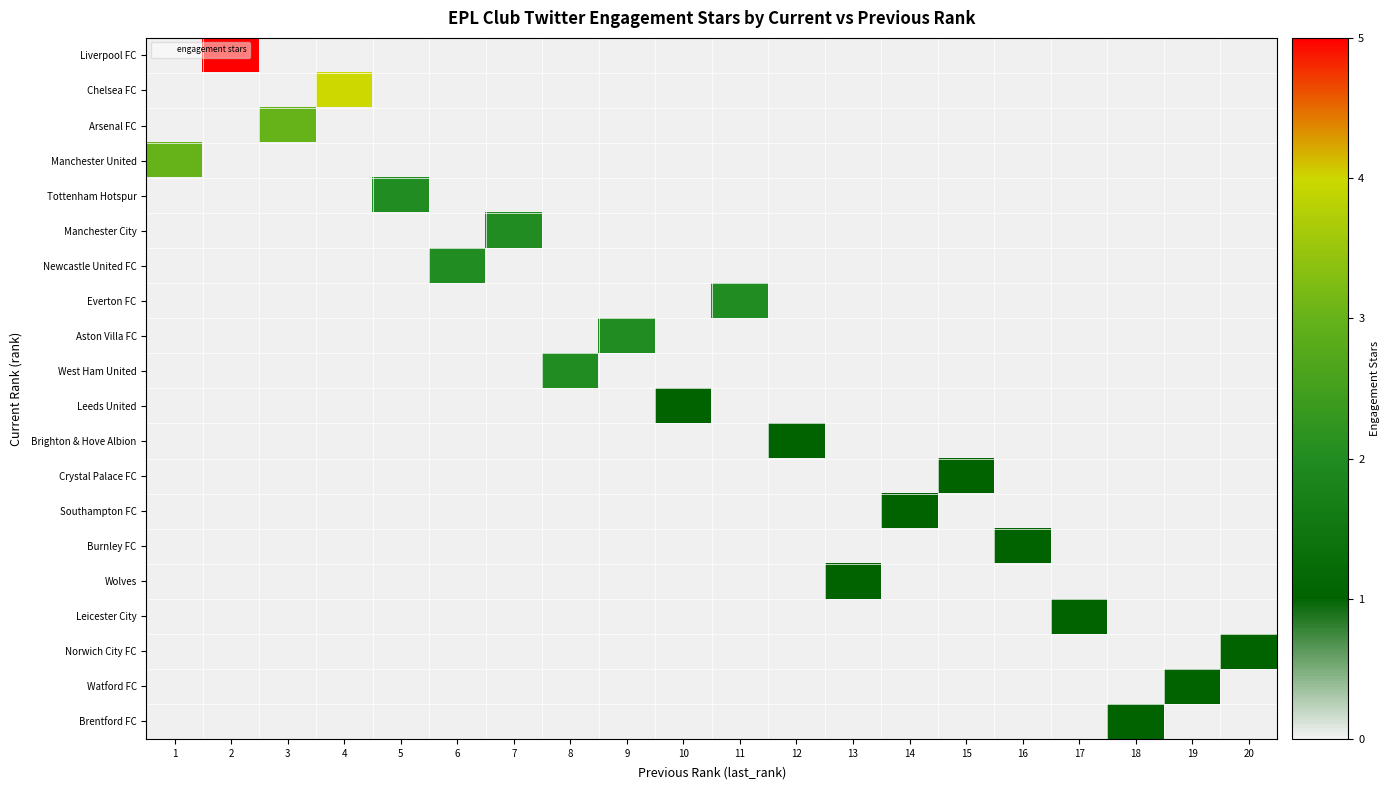

What is the minimum value shown in the chart?

1.0